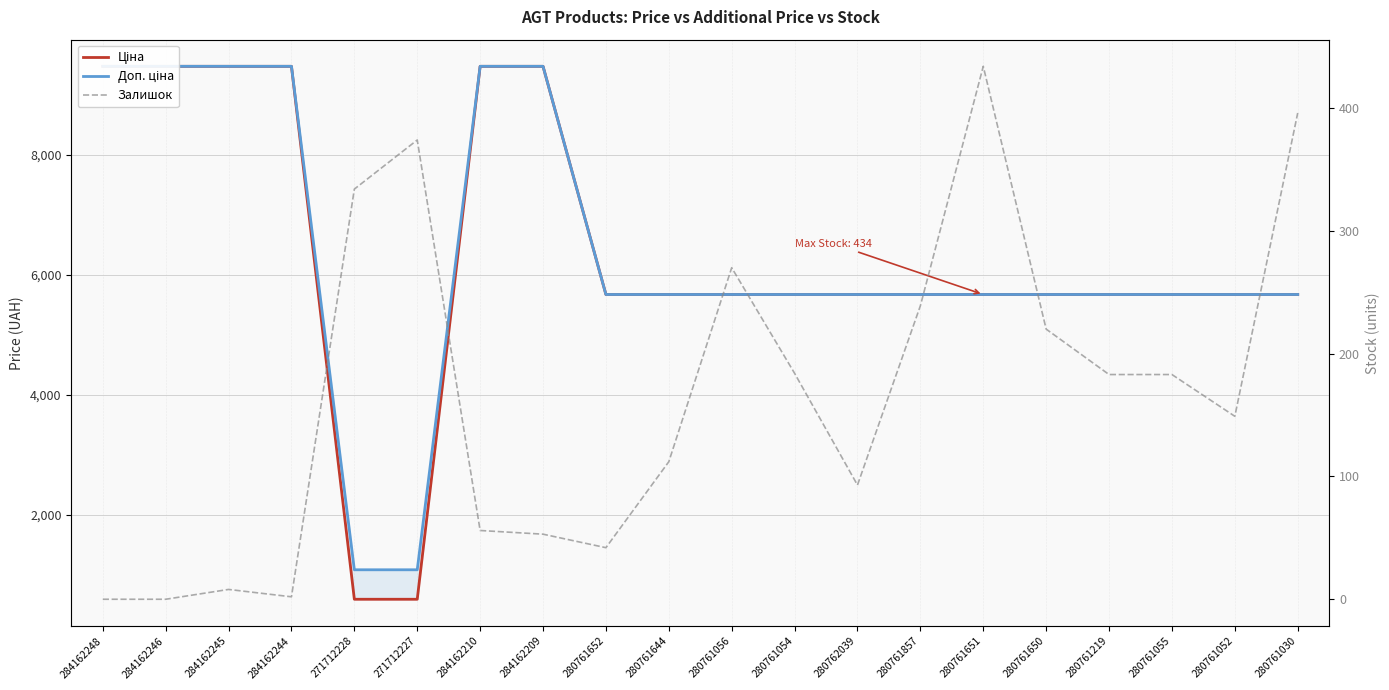

What is the sum of the Ціна values at 280761030 and 284162244?

15153.9